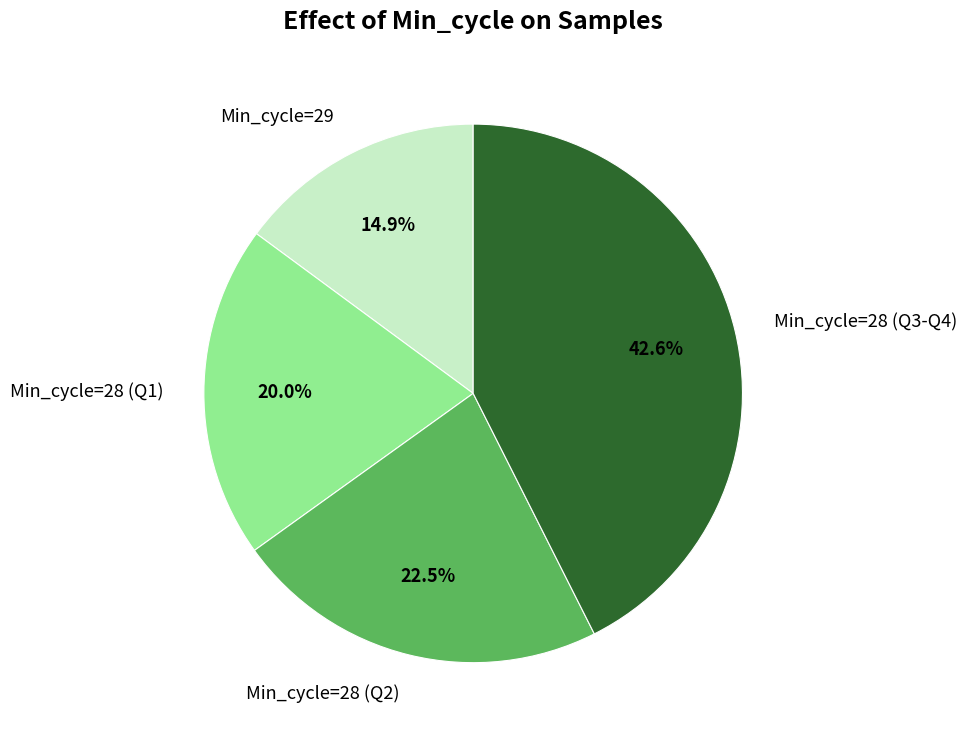

Rank the categories by value from lowest to highest.

Min_cycle=29, Min_cycle=28 (Q1), Min_cycle=28 (Q2), Min_cycle=28 (Q3-Q4)